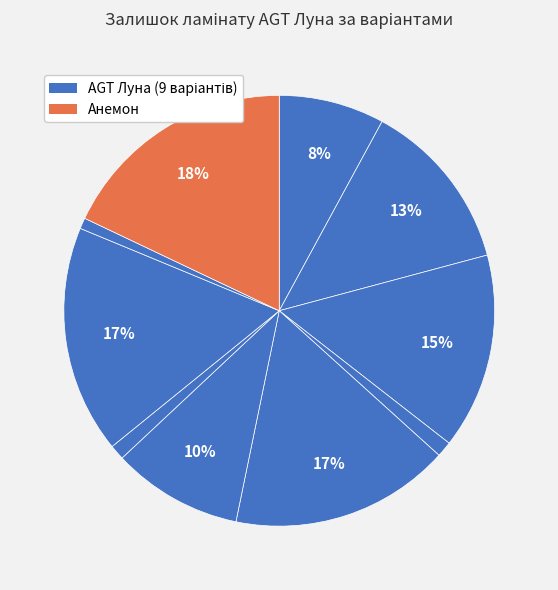

Count the number of slices in the pie.

10